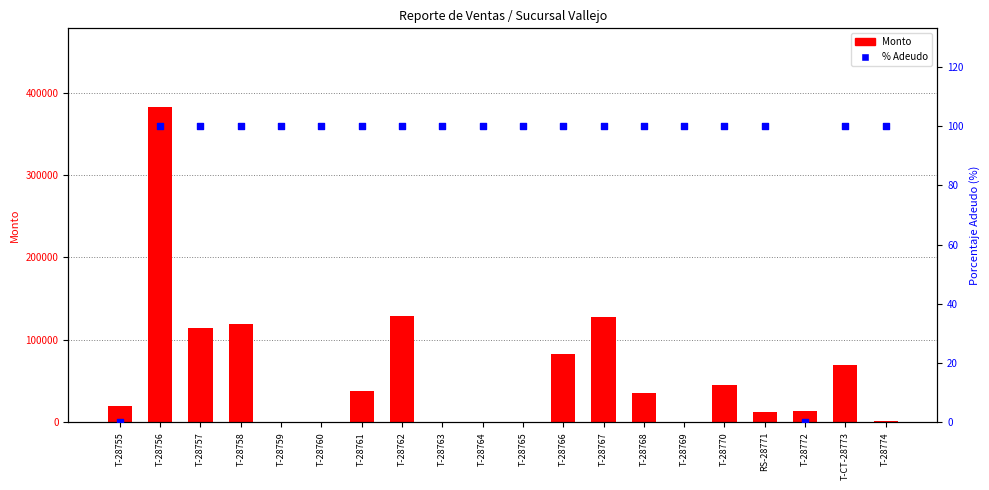

Which series reaches the minimum Y coordinate?

Monto